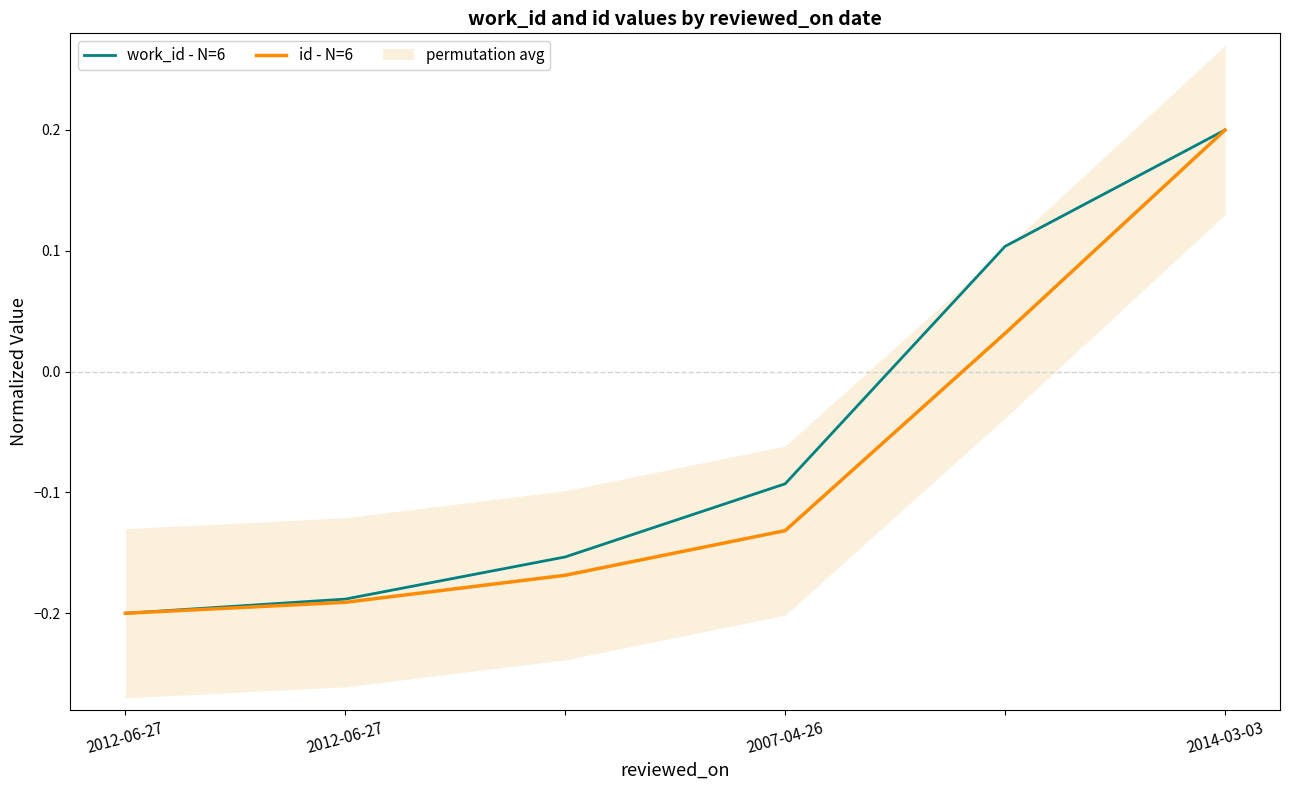

How many lines are shown in the chart?

2